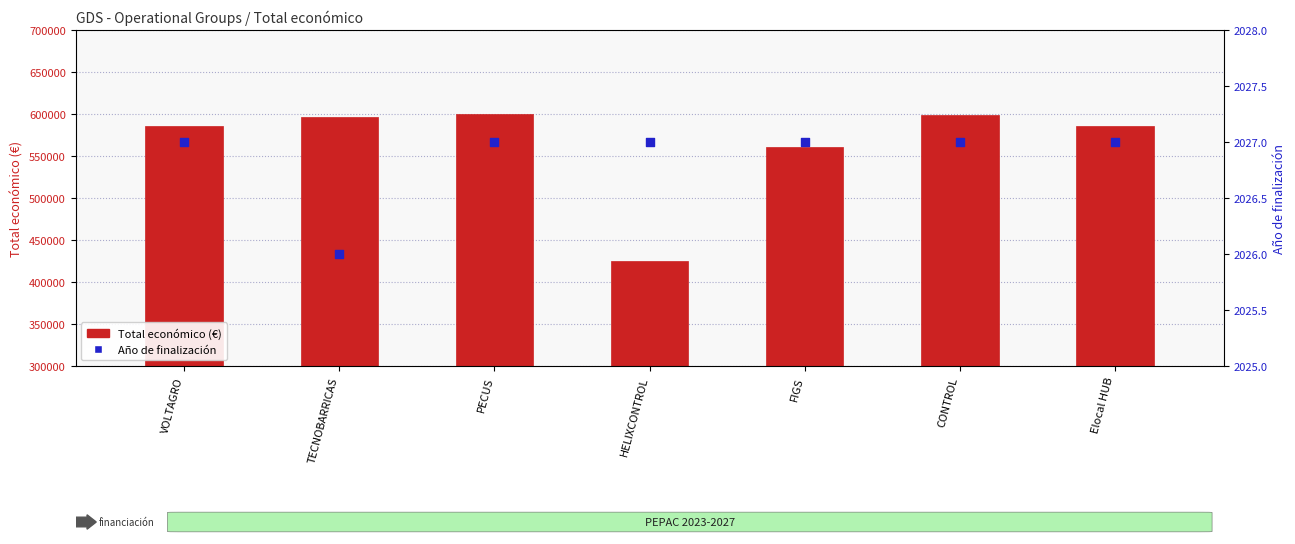

What are all the series names shown in the legend?

Total económico (€), Año de finalización